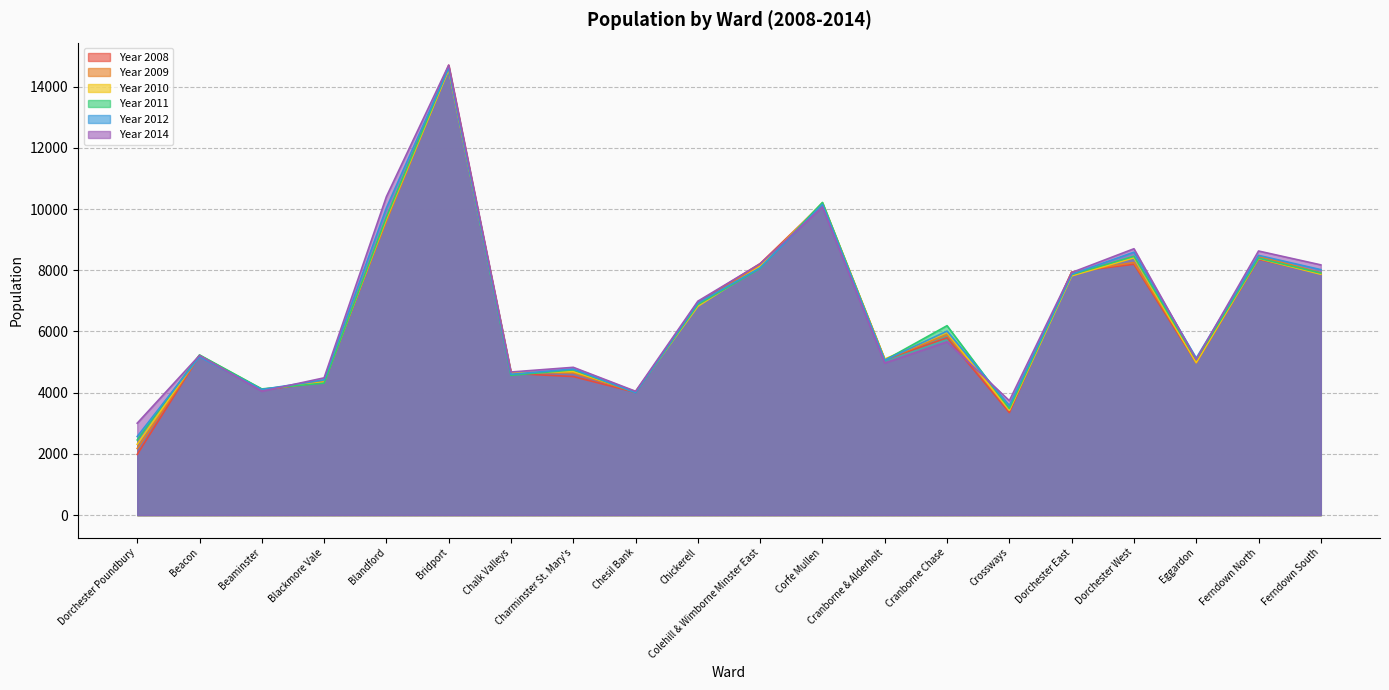

List the series in order of their peak value, highest first.

Year 2014, Year 2008, Year 2011, Year 2012, Year 2009, Year 2010